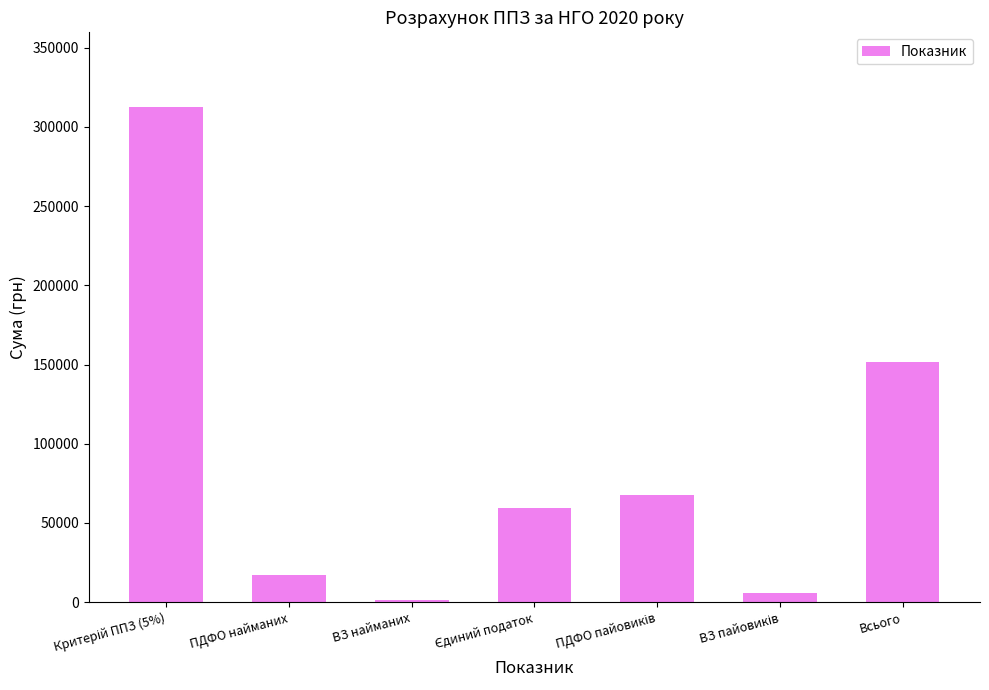

Reading left to right, extract all data points from this chart.

312800.0	17280.0	1440.0	59432.0	67564.8	5630.4	151347.2